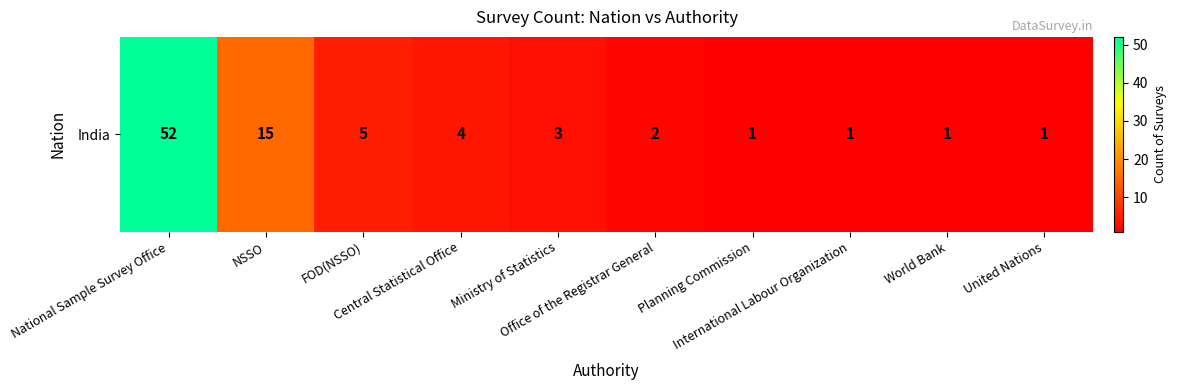

The value at Planning Commission is 0. True or false?

False